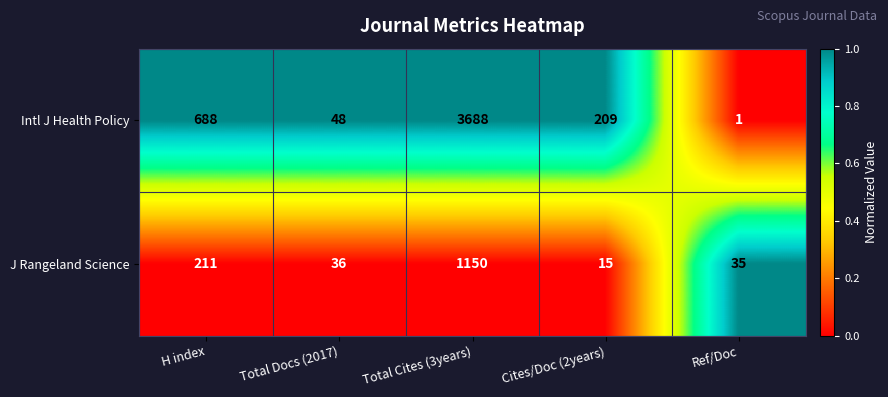

Reading left to right, list all the values displayed in this chart.

Intl J Health Policy: 688	48	3688	209	1
J Rangeland Science: 211	36	1150	15	35